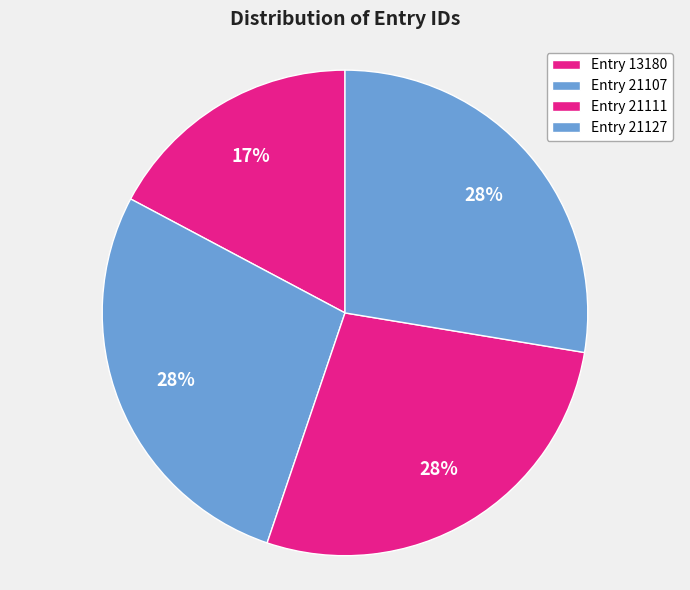

True or false: Entry 21107 accounts for 28% of the total.

True